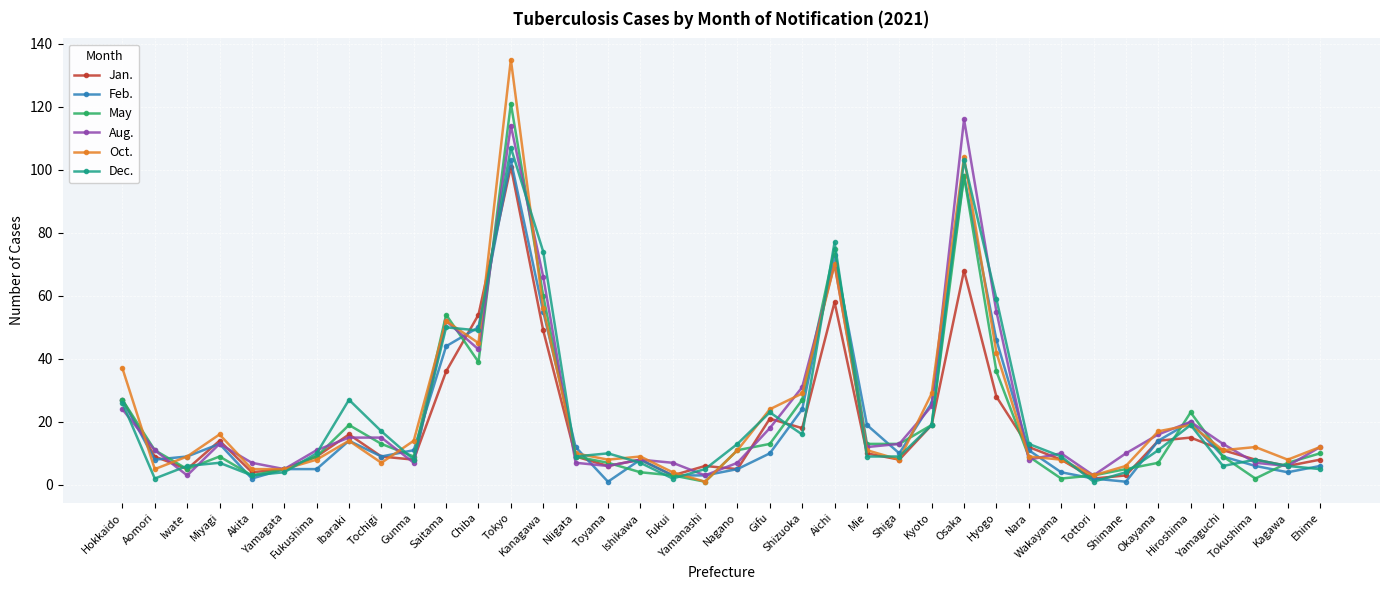

What is the maximum value for Jan.?

101